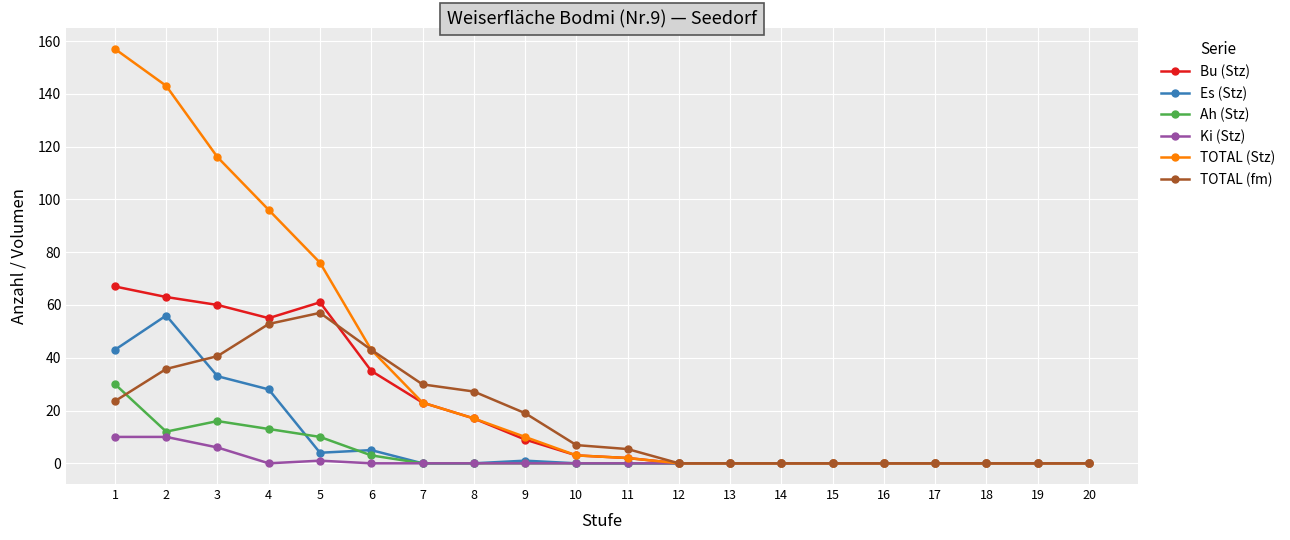

What is the greatest value displayed?

157.0